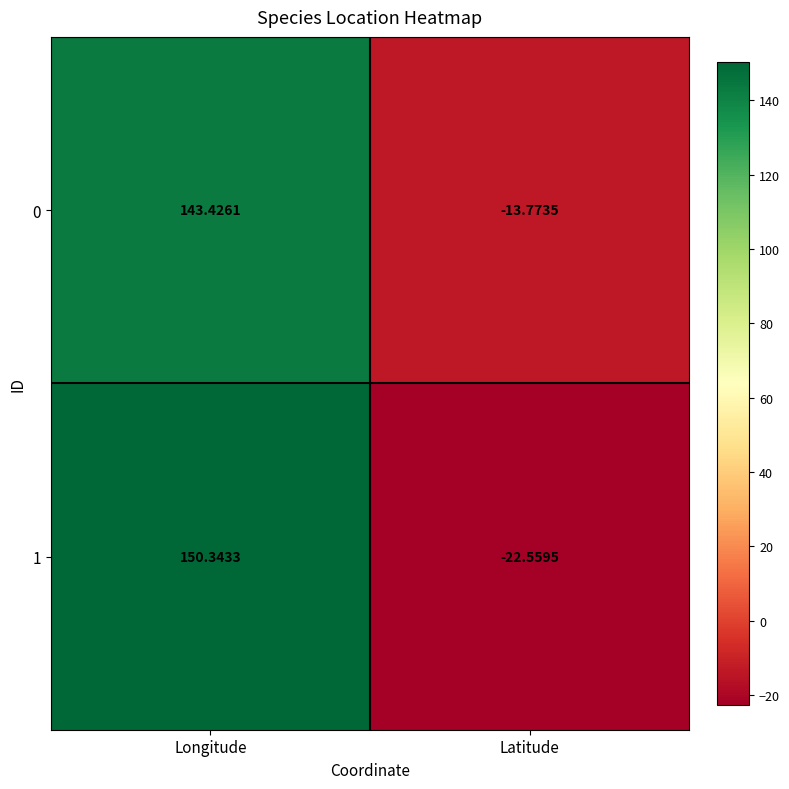

How many series are shown in this chart?

2